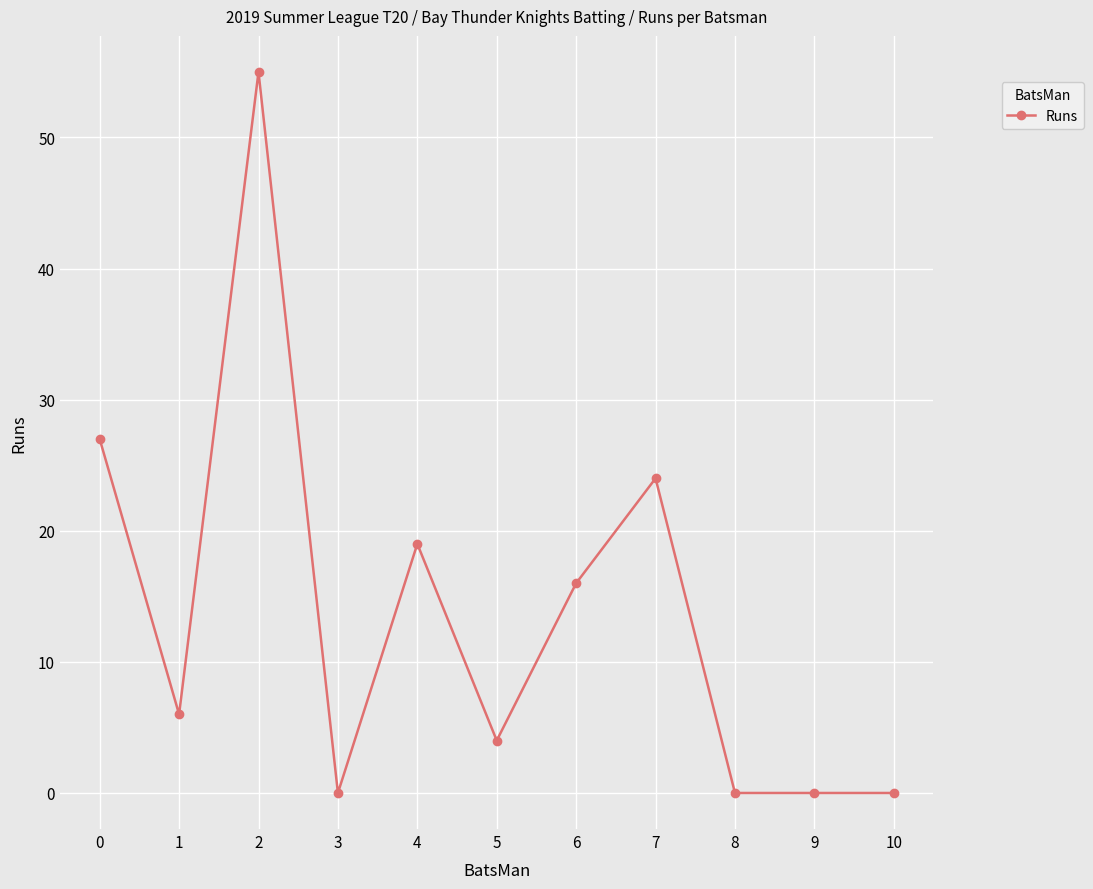

How many data points does each series have?

11